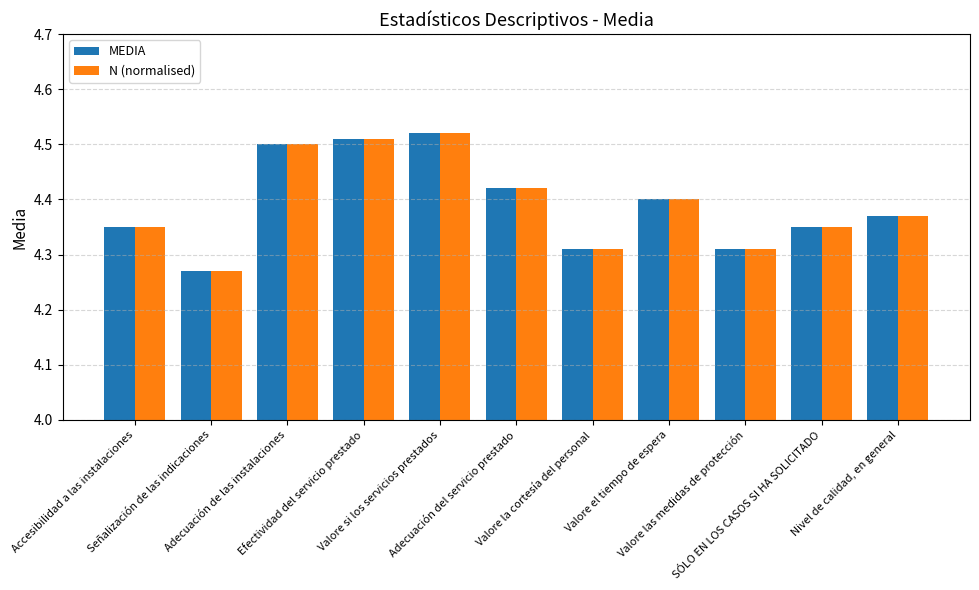

At how many categories does at least one series exceed 4?

11